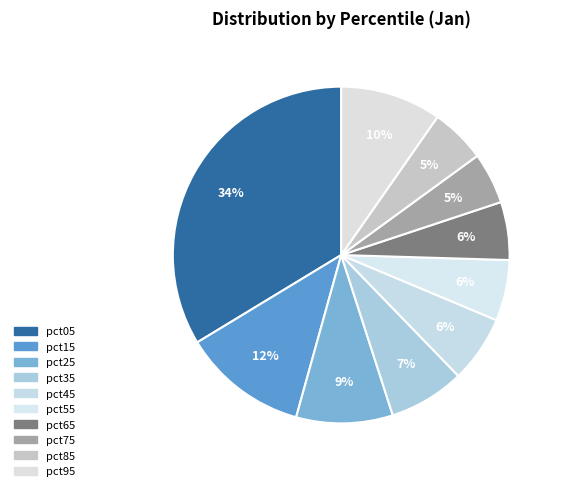

How many segments does this pie chart have?

10